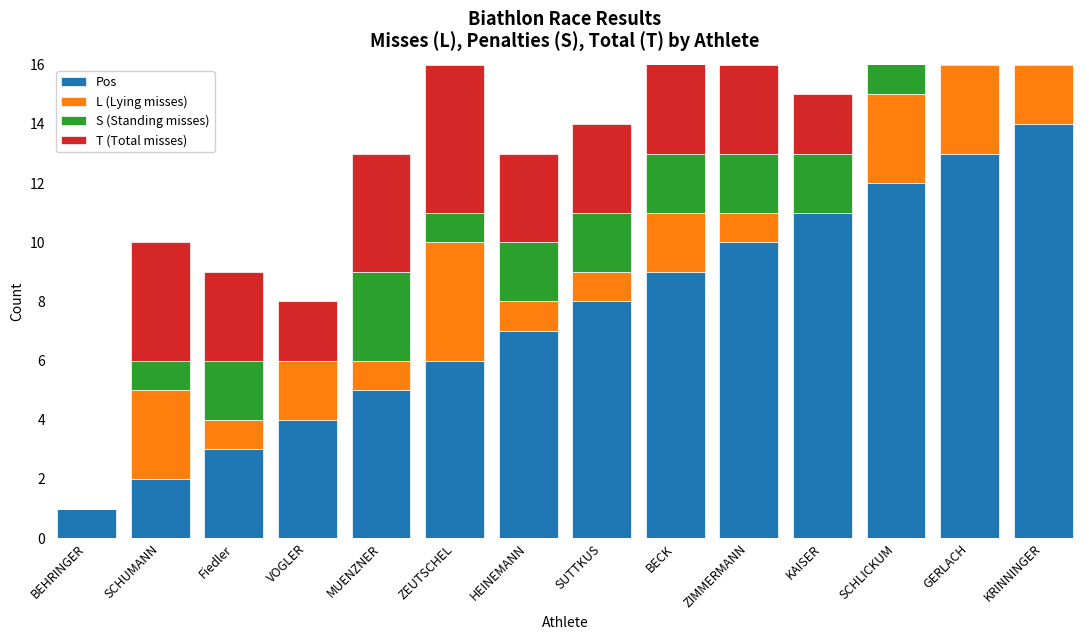

What is the sum of the Pos values at KAISER and KRINNINGER?

25